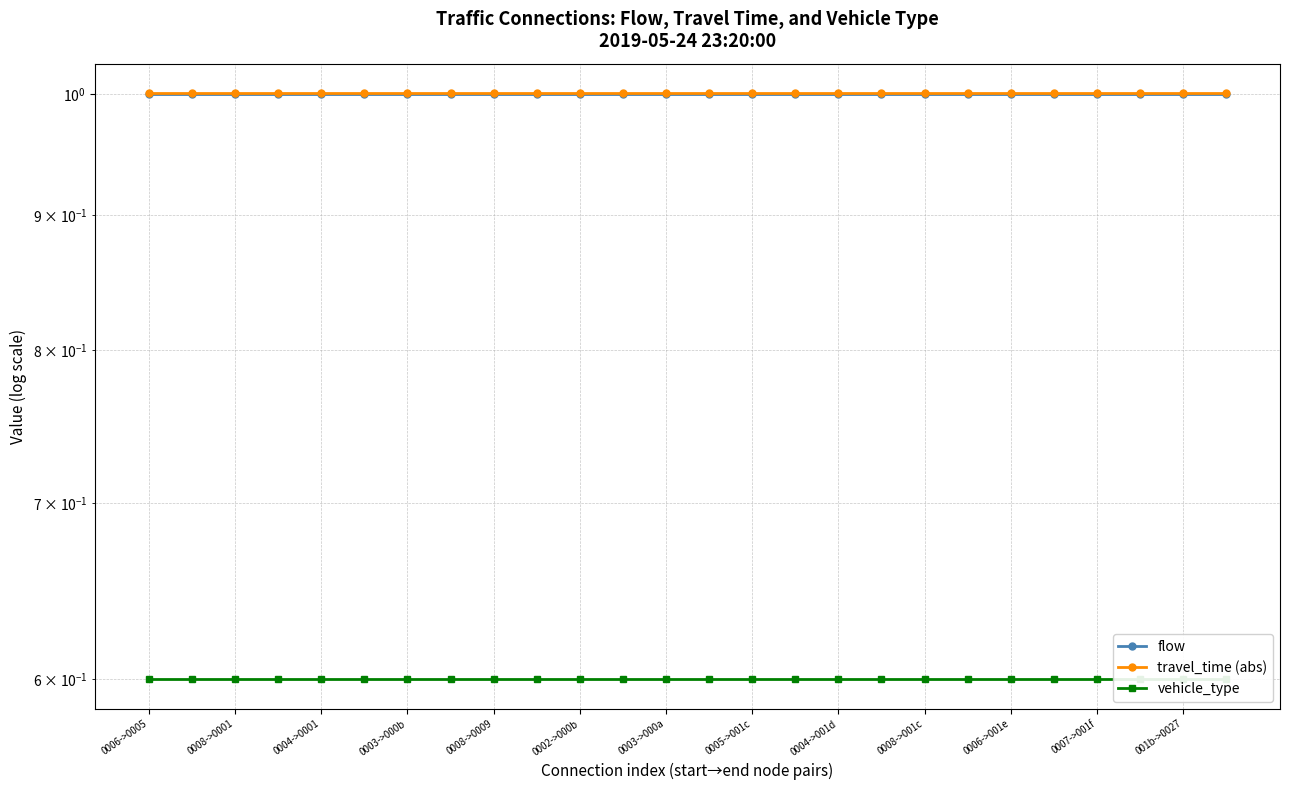

Which series changed the most between 20 and 21?

flow